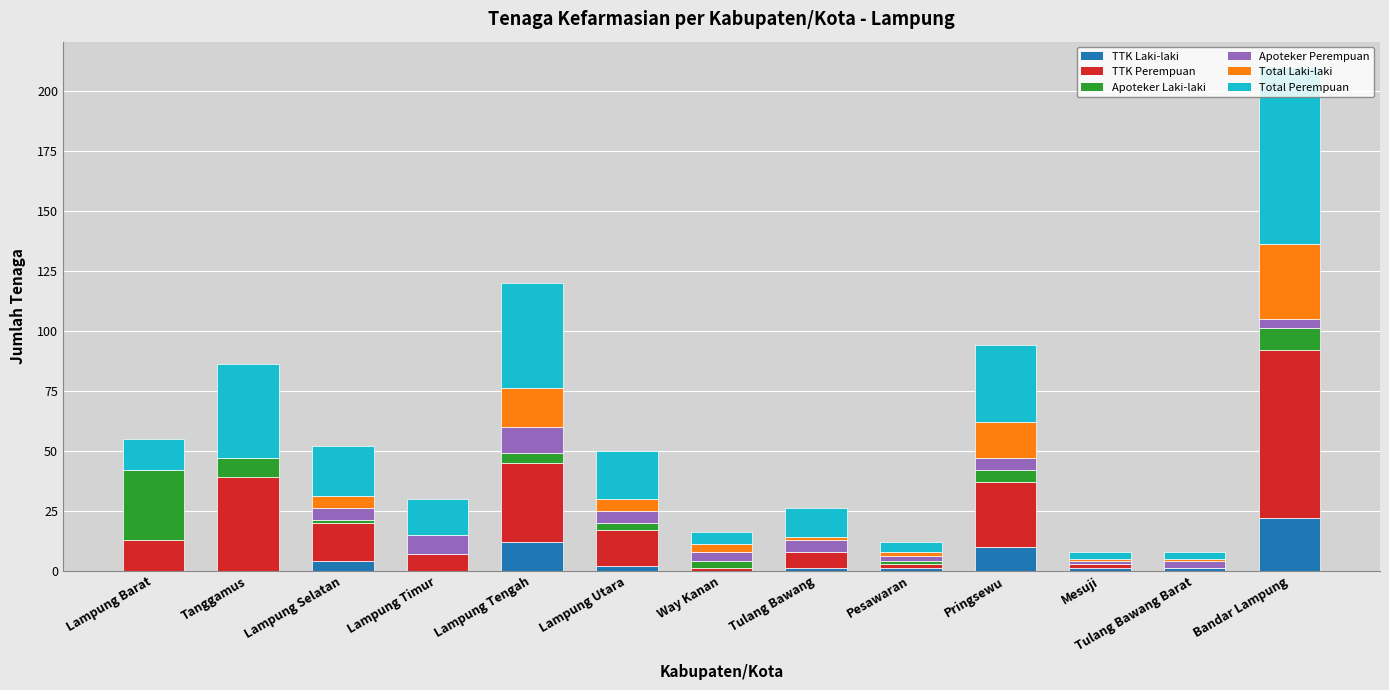

What is the total value across all series at Tulang Bawang Barat?

8